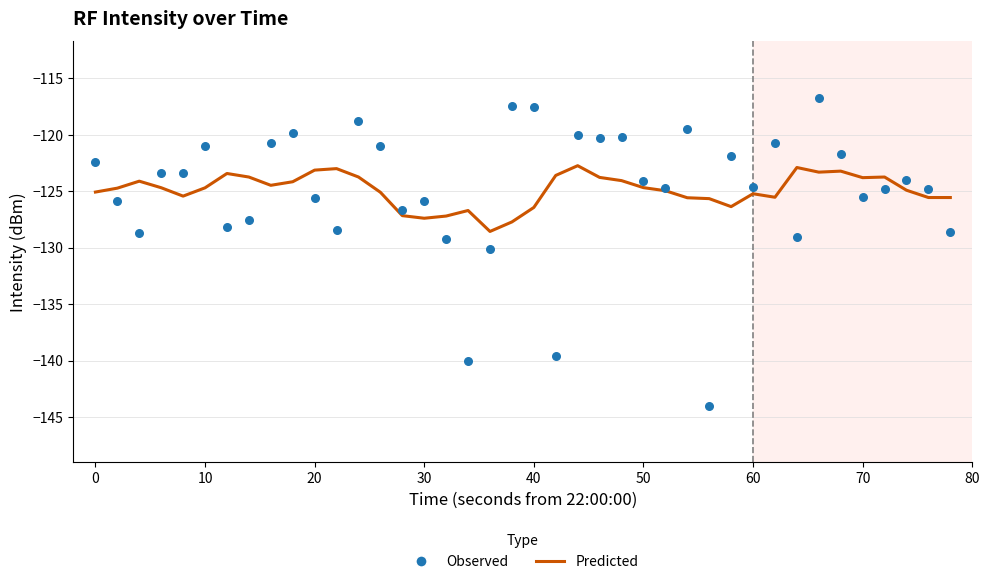

Is the value of Predicted at 40 greater than the value of Observed at 21?

Yes